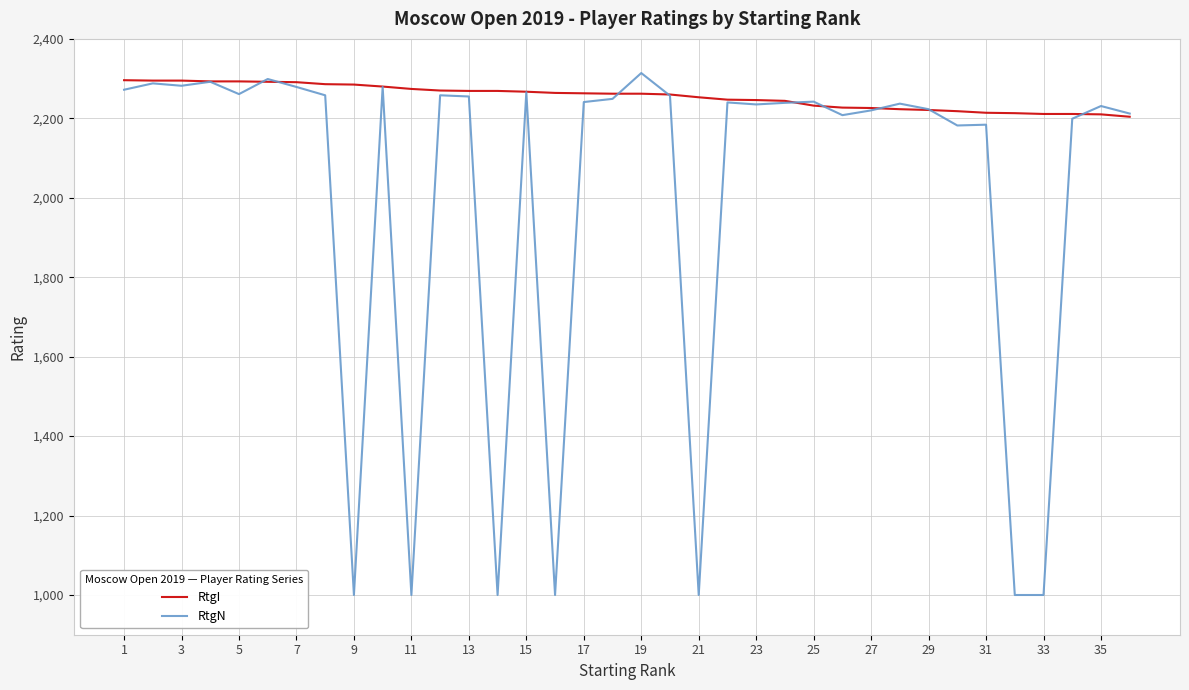

What is the maximum value shown in the chart?

2314